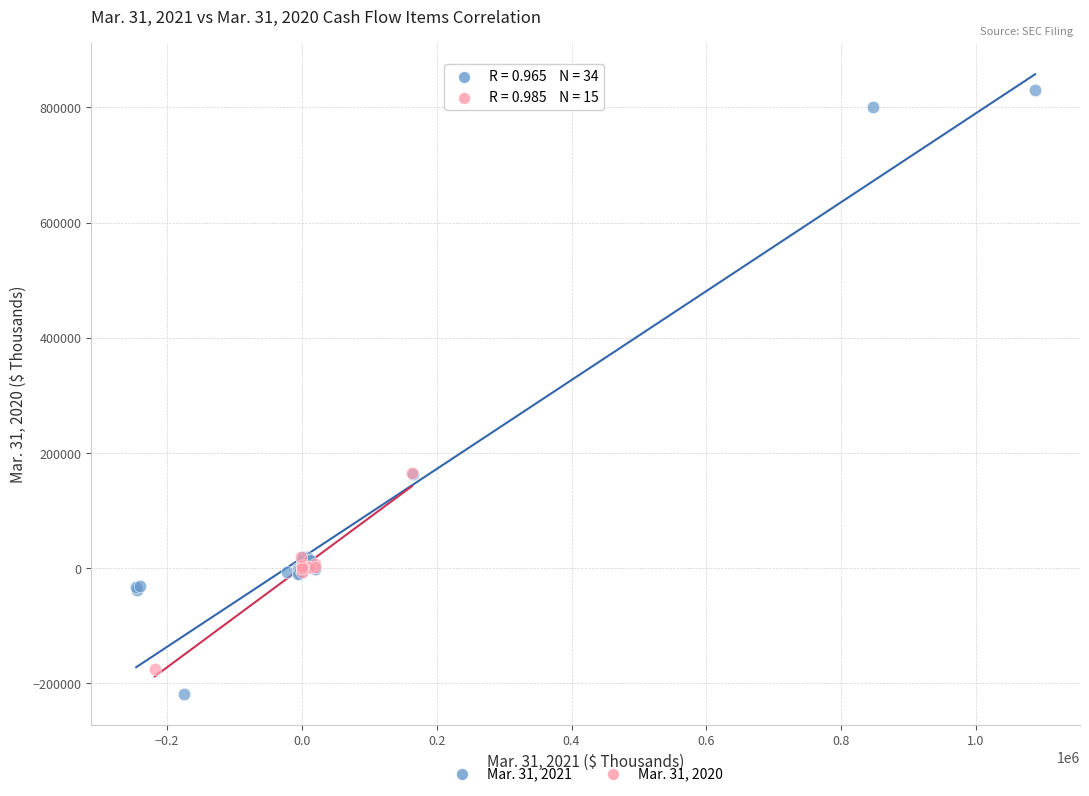

Which series has the widest spread of Y values?

Mar. 31, 2021